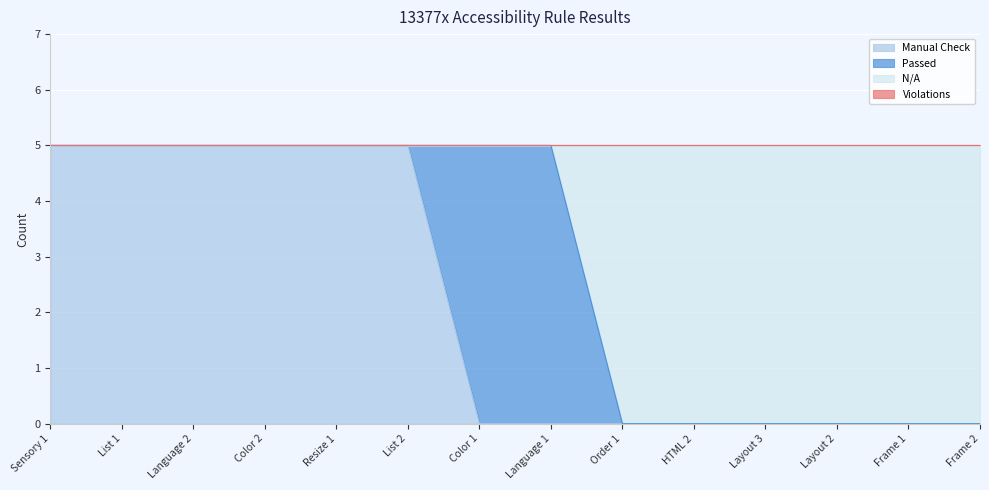

What is the difference between the maximum and minimum values in the N/A series?

5